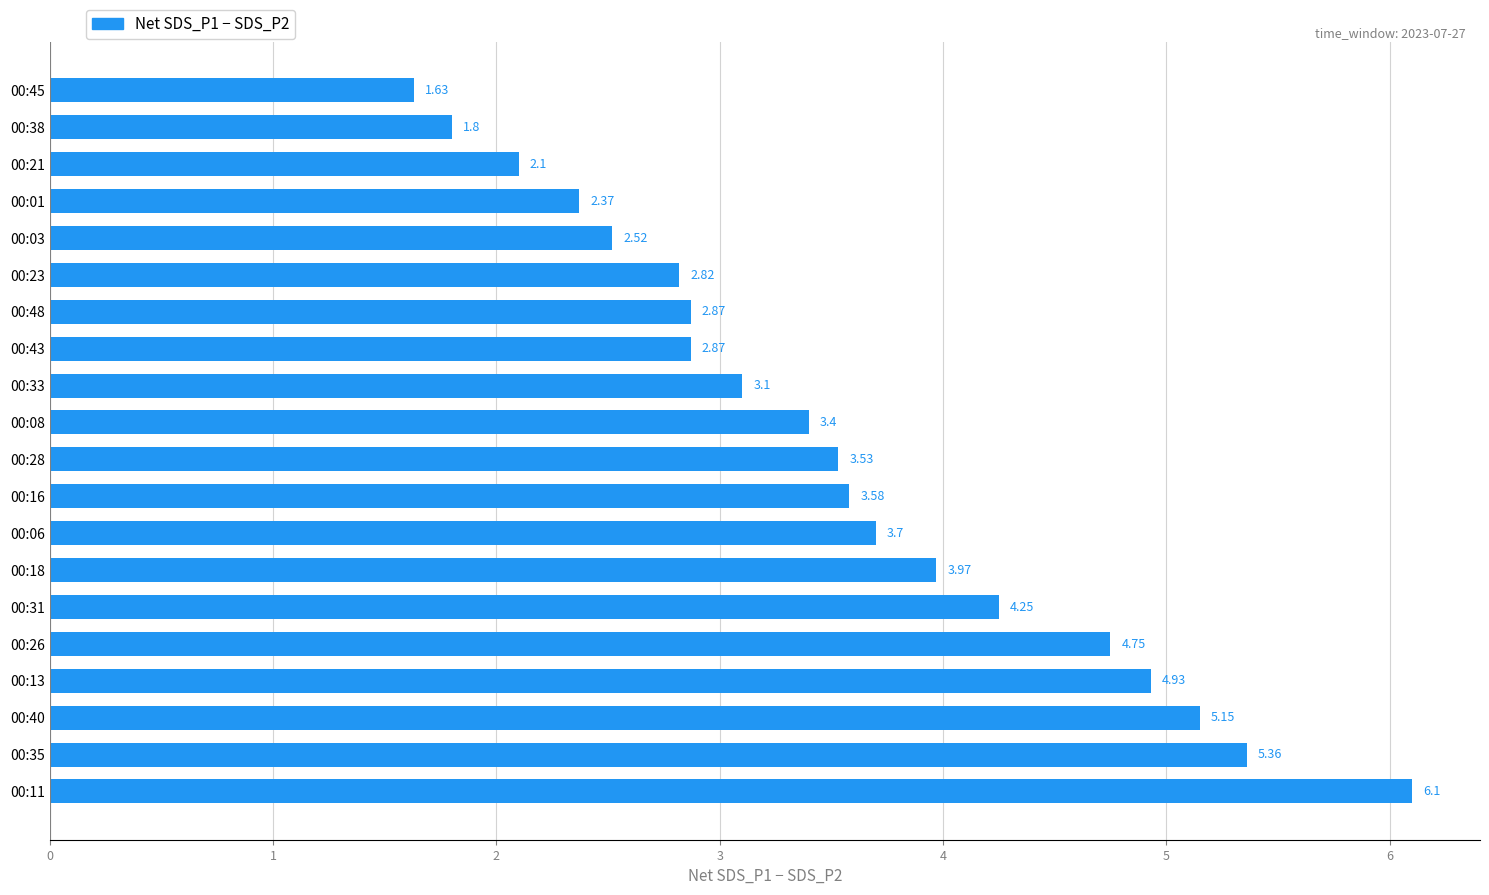

What is the sum of all values?

70.8